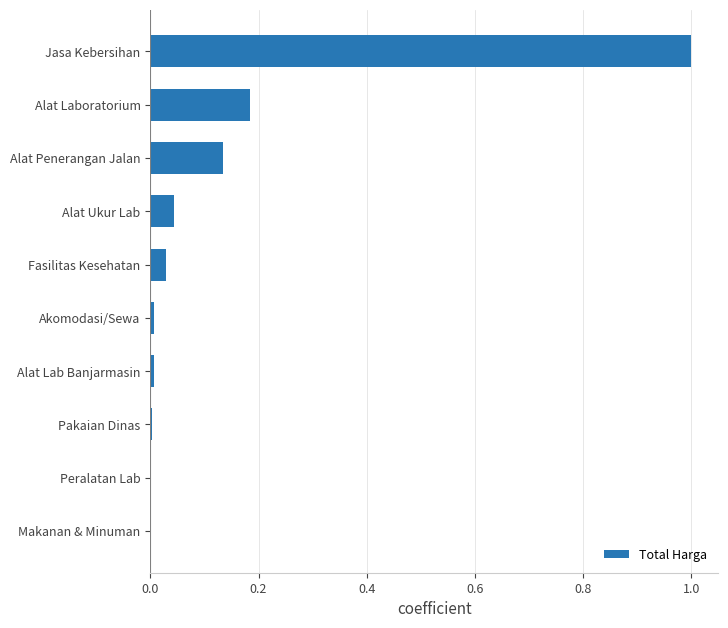

What is the sum of all values?

1.4